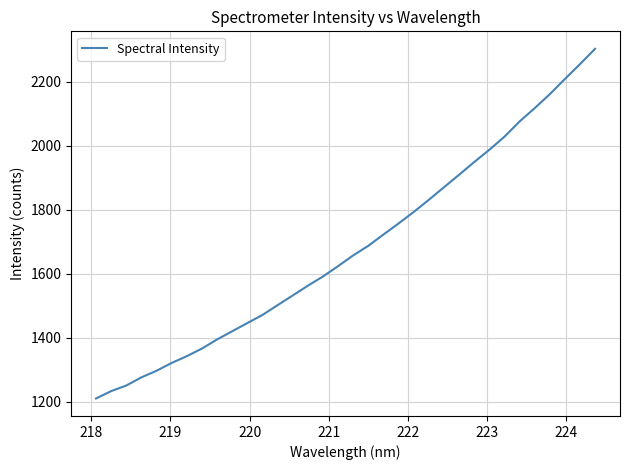

How many values are below 1657?

17